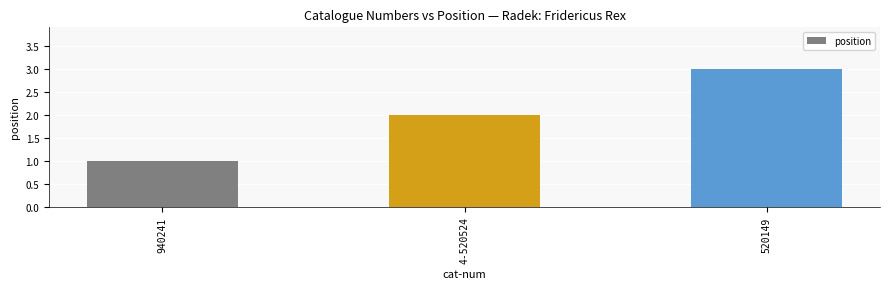

At which label is the value closest to 2?

4-520524